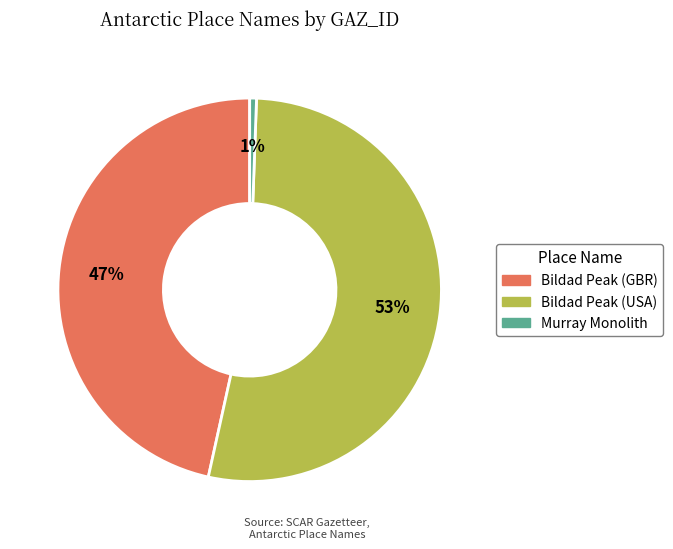

To the nearest percent, what is the average slice percentage?

33%